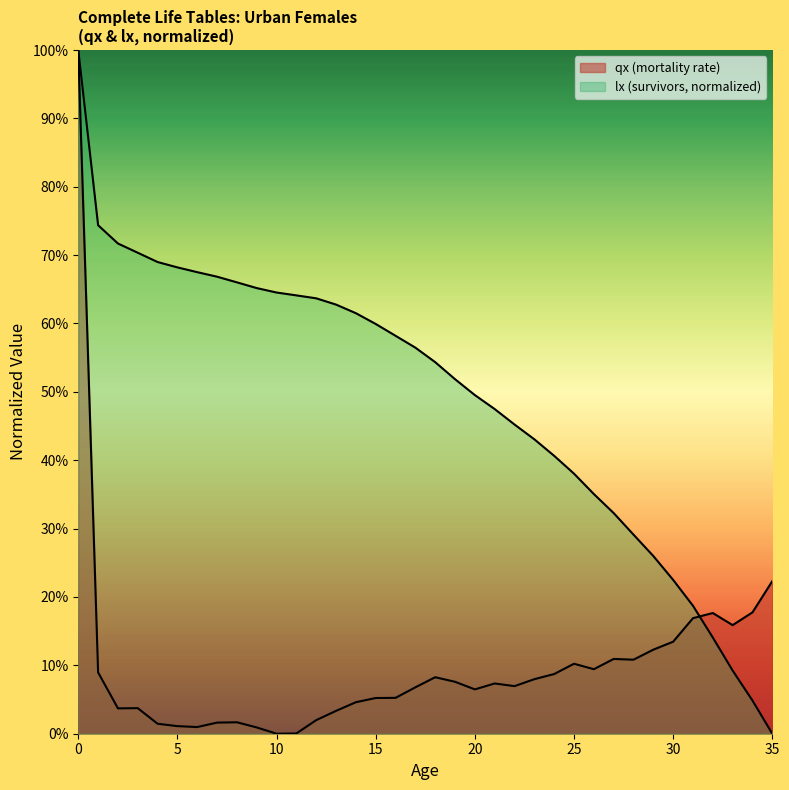

Which category has the lowest value in the qx (mortality rate) series?

10